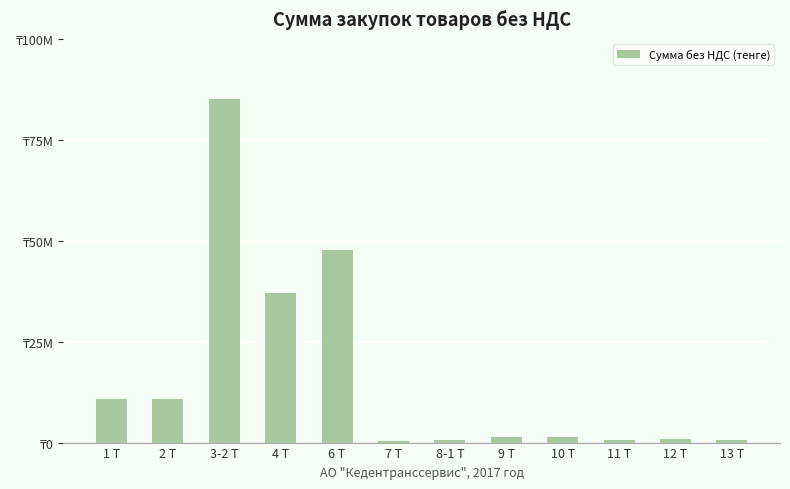

Which category has the highest value across all series?

3-2 Т